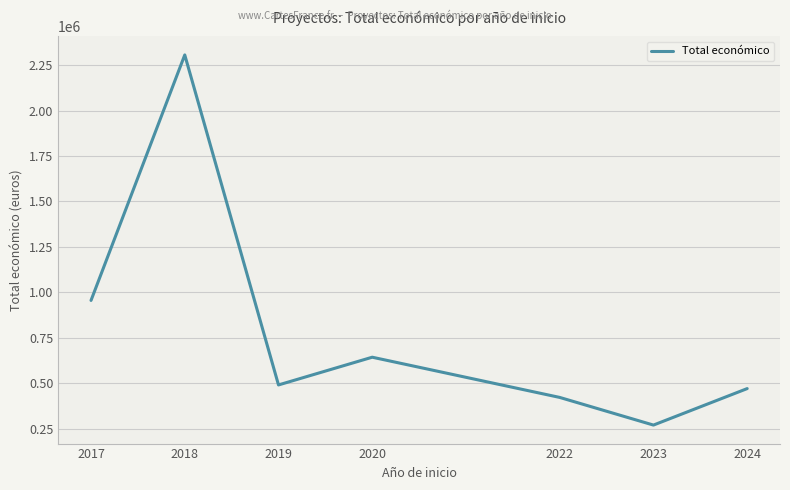

Which has a higher value, 2018 or 2023?

2018